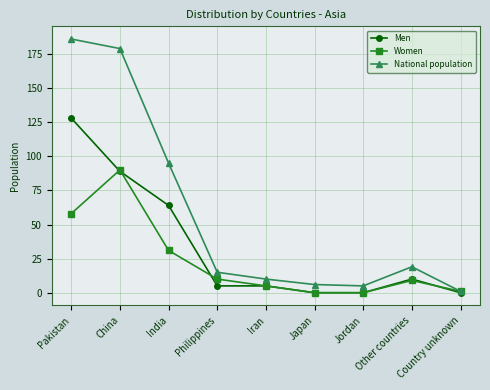

Which series has the widest spread of values?

National population